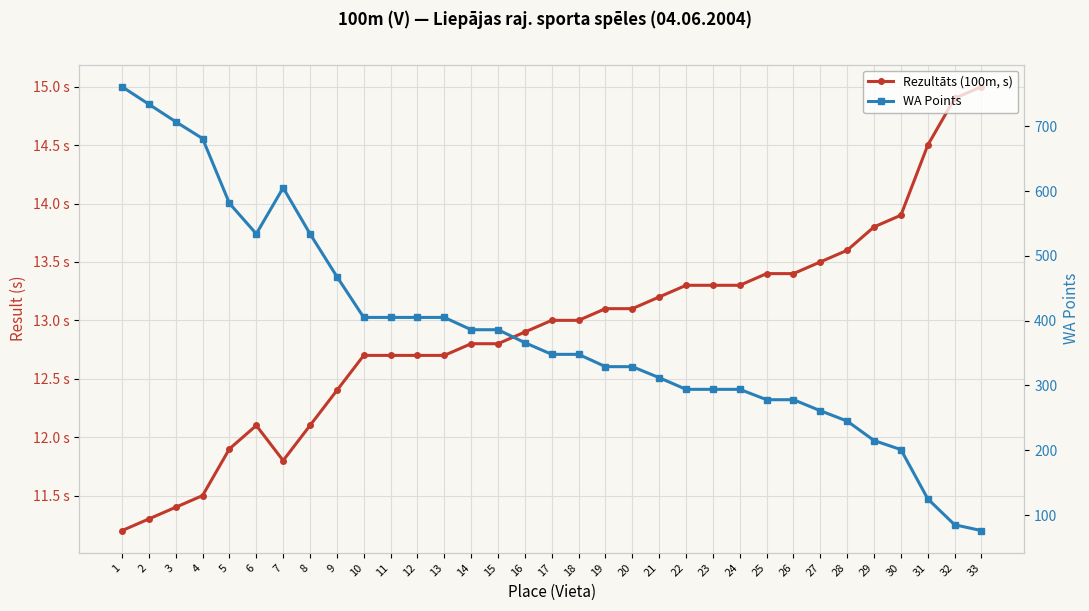

Which series has the largest total across all categories?

WA Points